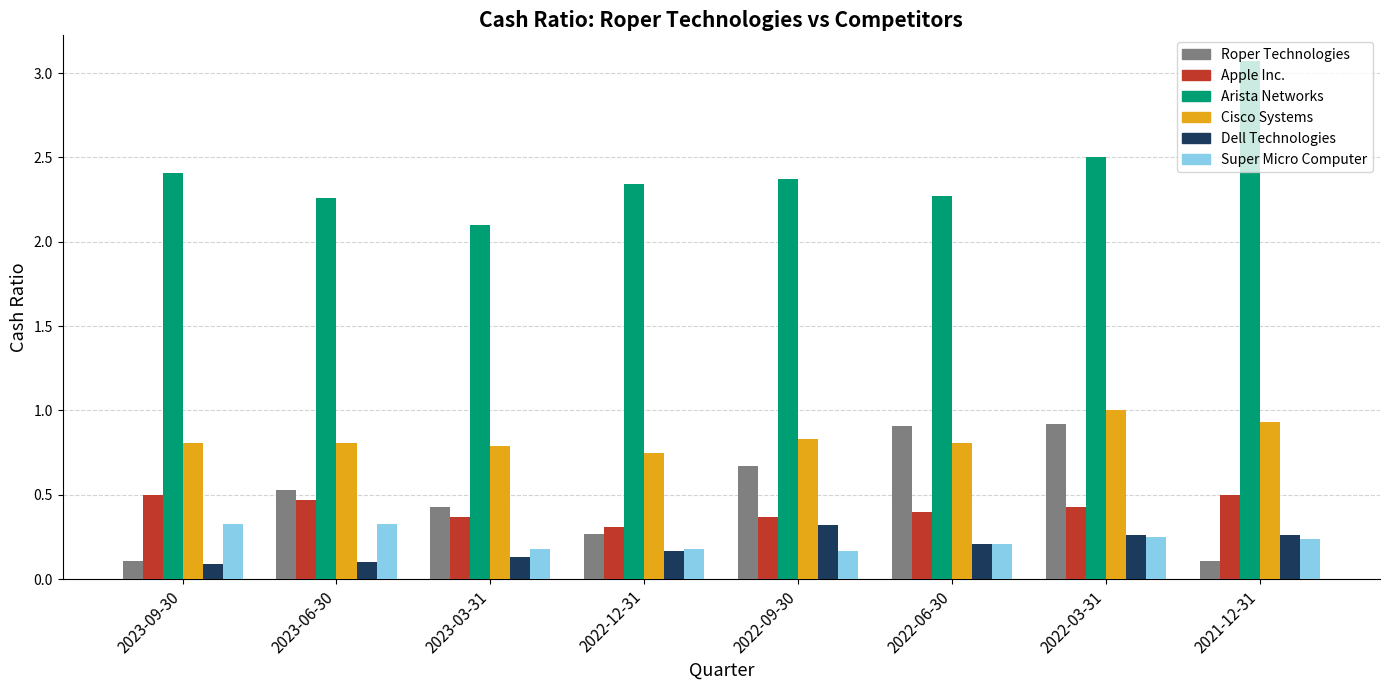

What are all the series names shown in the legend?

Roper Technologies, Apple Inc., Arista Networks, Cisco Systems, Dell Technologies, Super Micro Computer